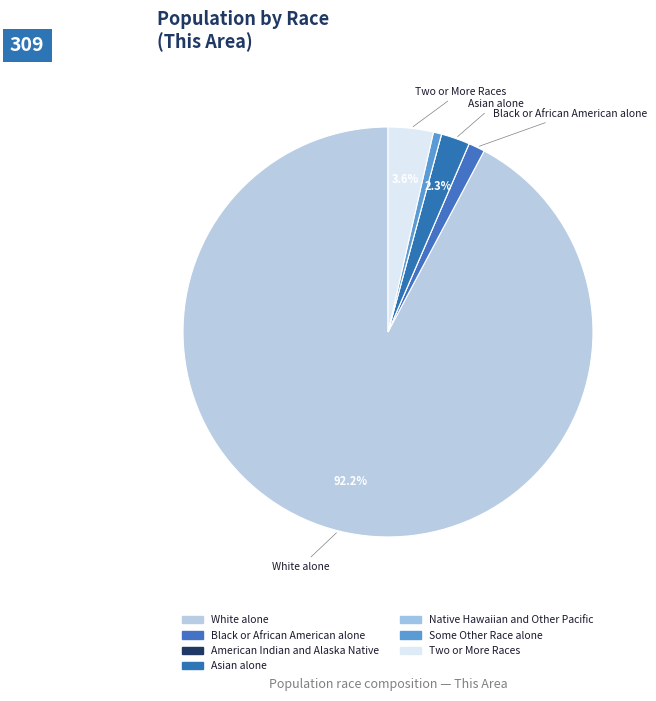

What percentage is the Some Other Race alone slice, to the nearest percent?

1%